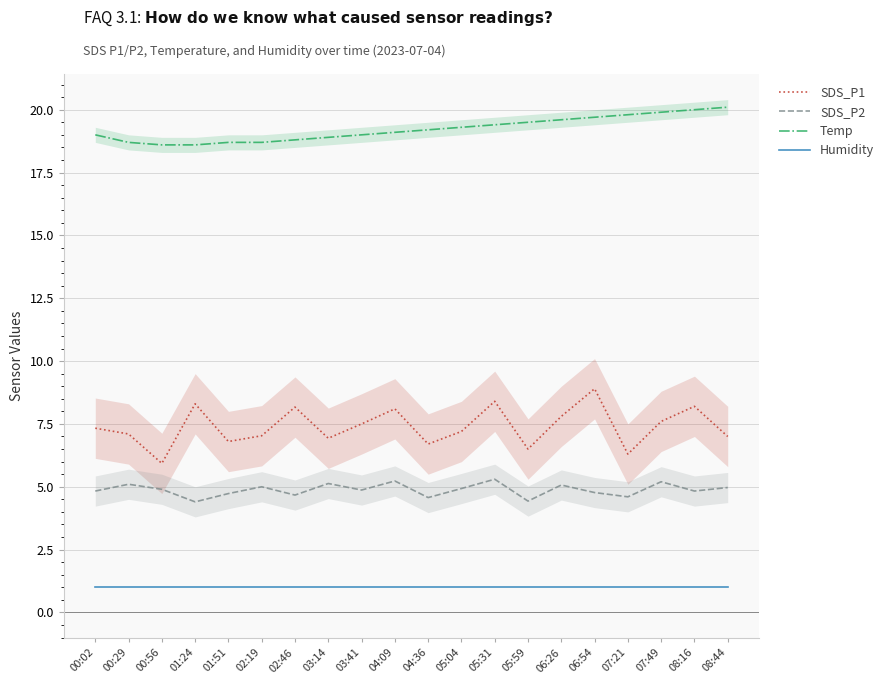

Is it true that Temp equals 19.4 at 05:31?

True